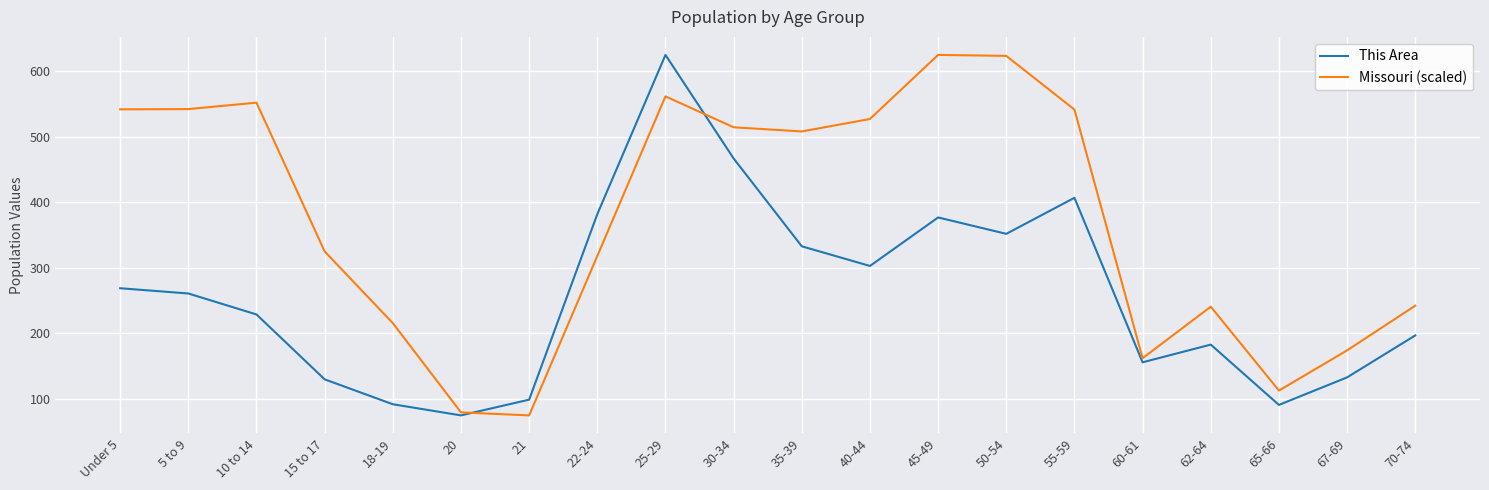

At 30-34, list the series in order from smallest to largest.

This Area, Missouri (scaled)